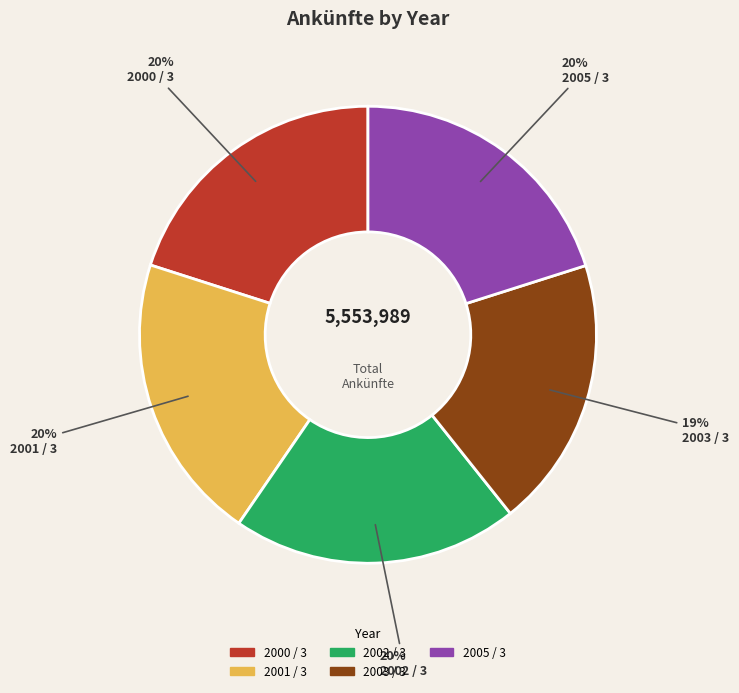

Count the number of slices in the pie.

5